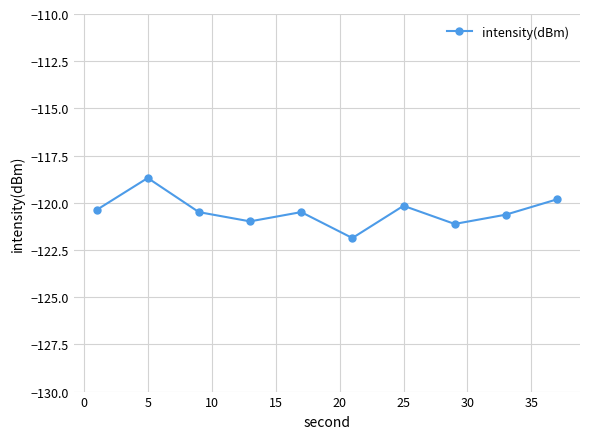

What is the value of the 10th point from the left?

-119.8